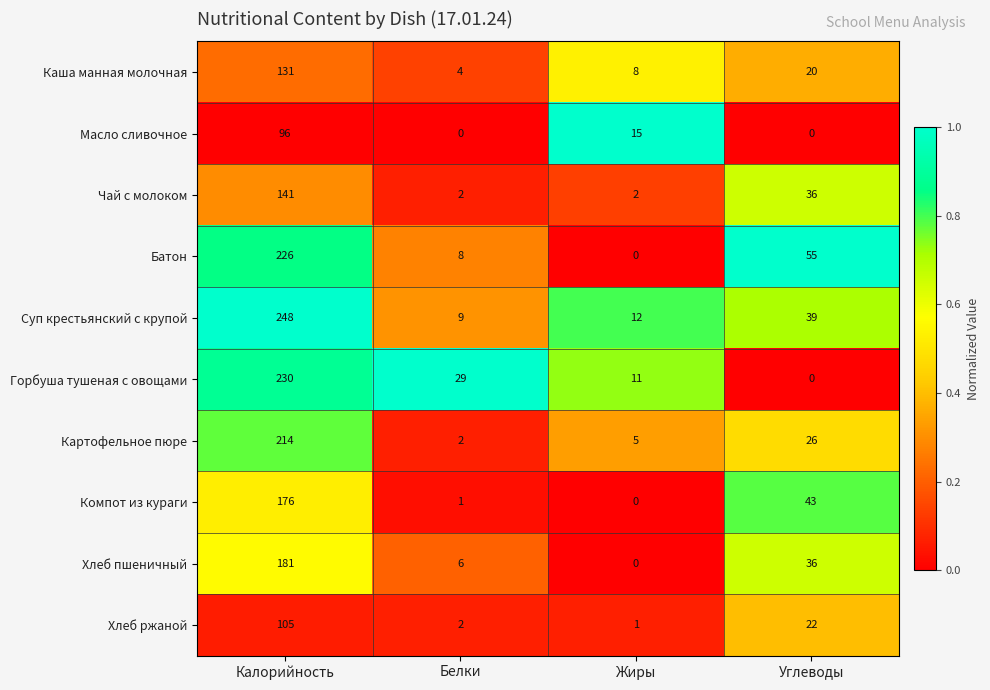

At which label is Каша манная молочная closest to 67?

Углеводы